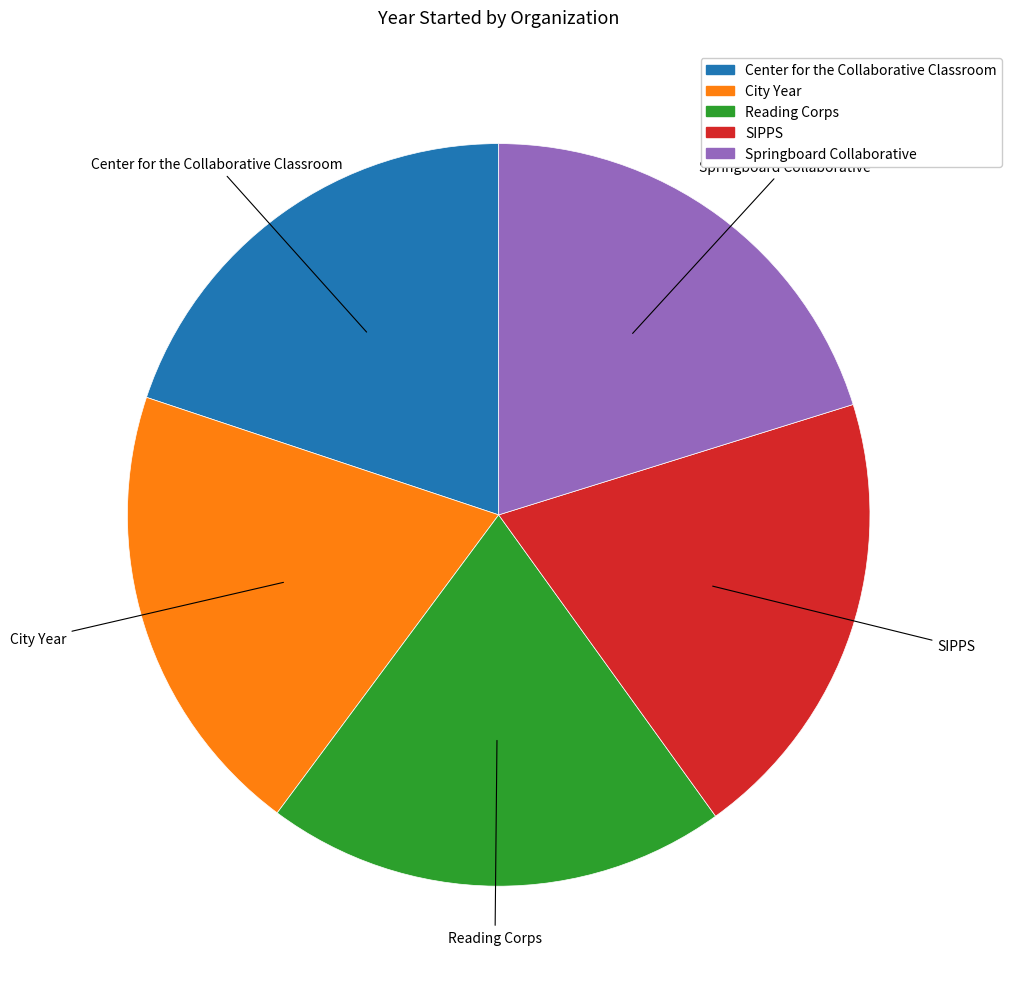

The Reading Corps slice represents 28% of the pie. True or false?

False